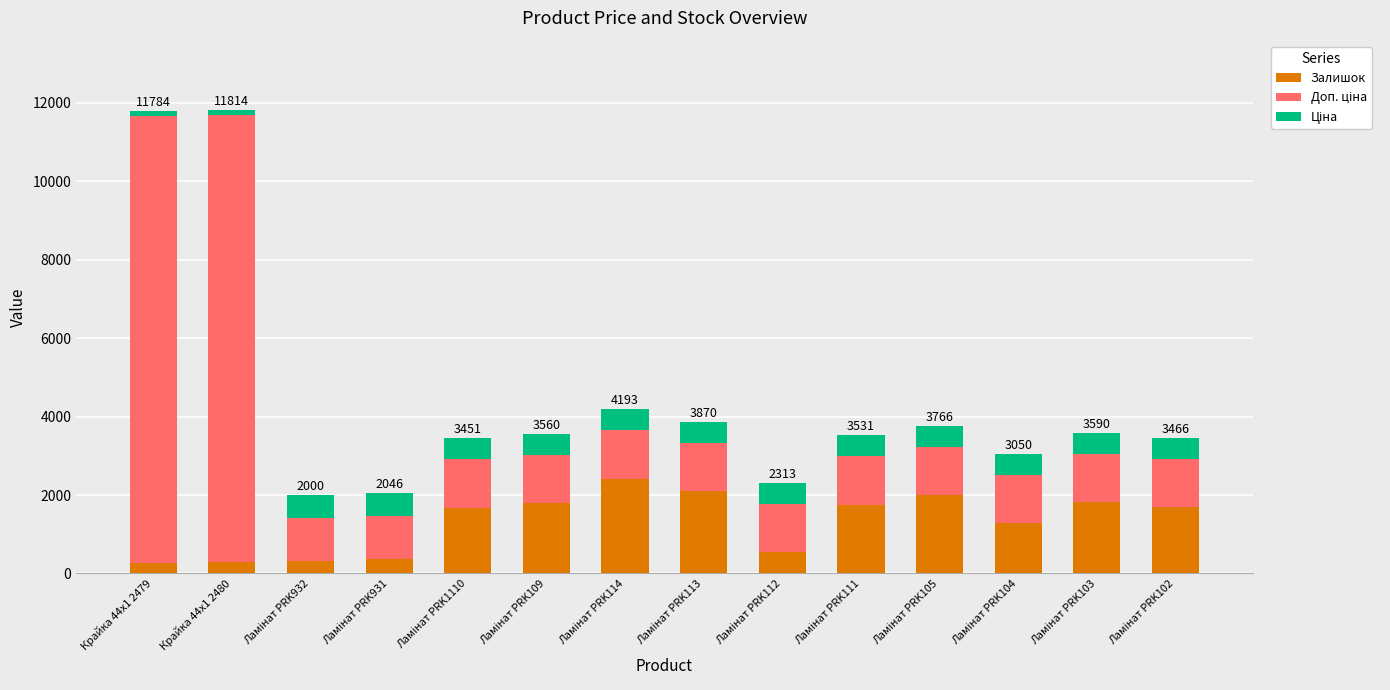

What is the average value of the Залишок series?

1307.3